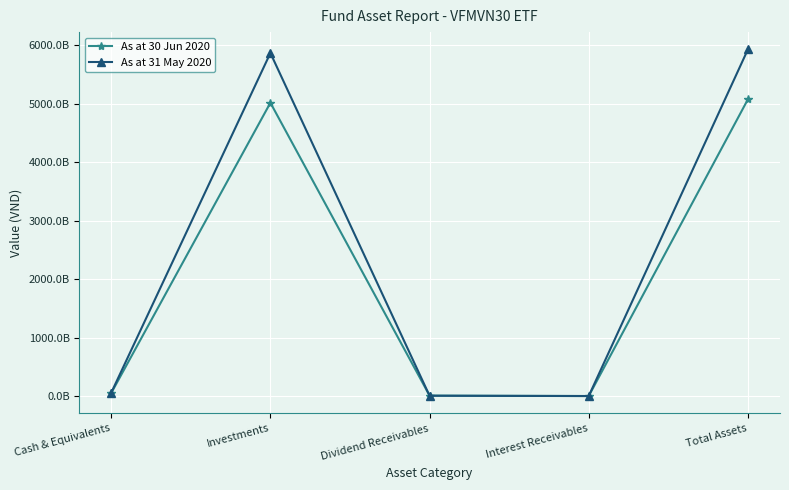

Is the value of As at 30 Jun 2020 at Cash & Equivalents greater than the value of As at 31 May 2020 at Dividend Receivables?

Yes